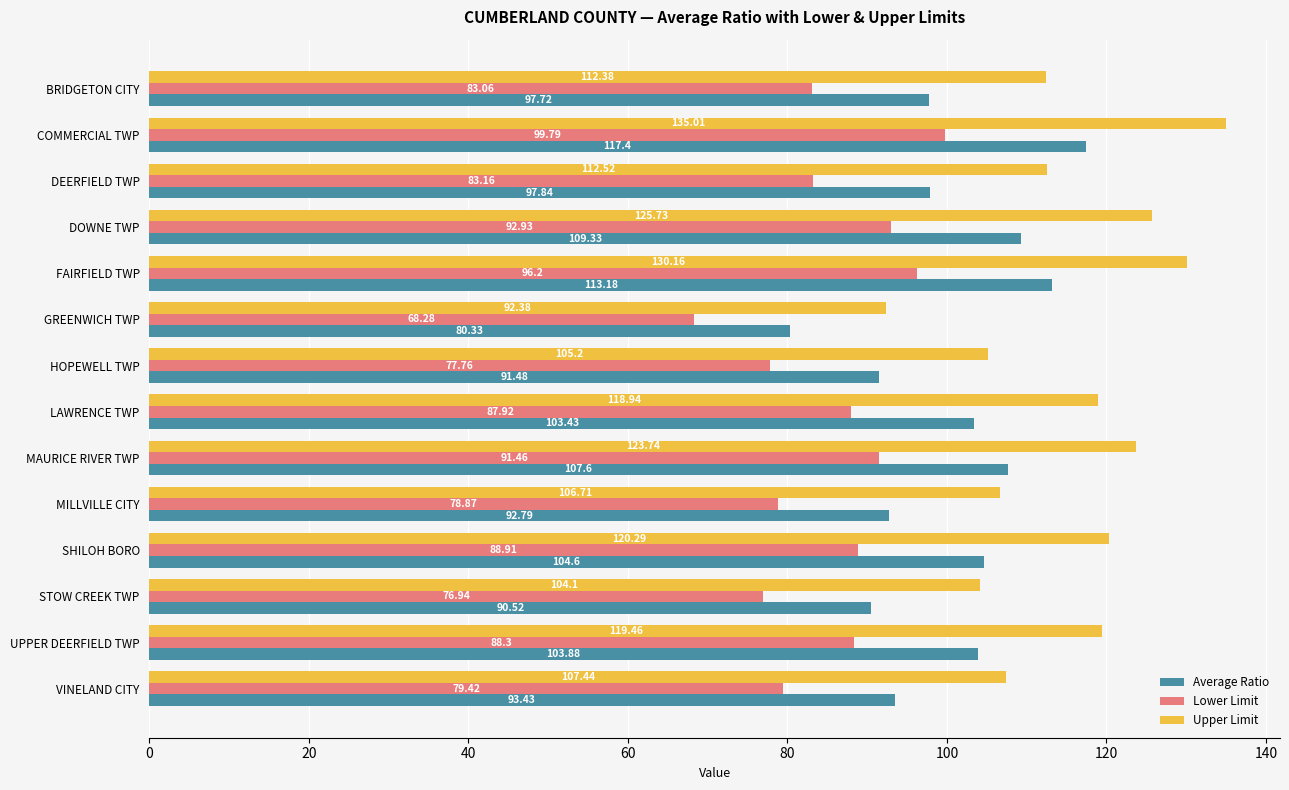

What are all the series names shown in the legend?

Average Ratio, Lower Limit, Upper Limit